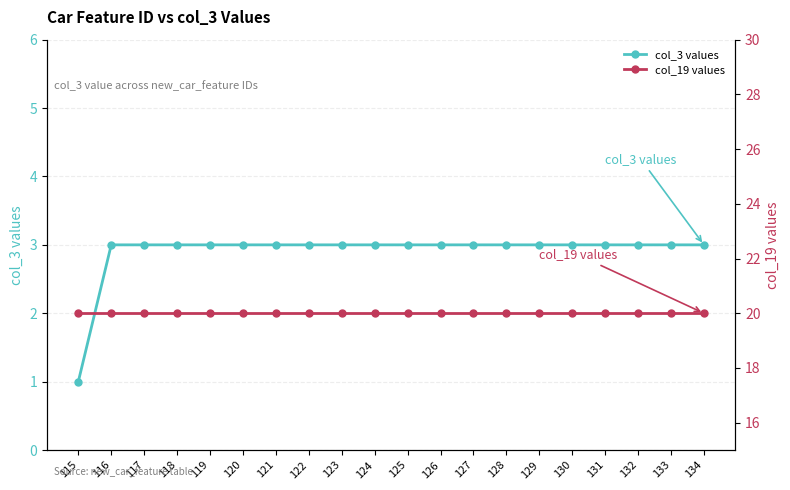

How many lines are shown in the chart?

2